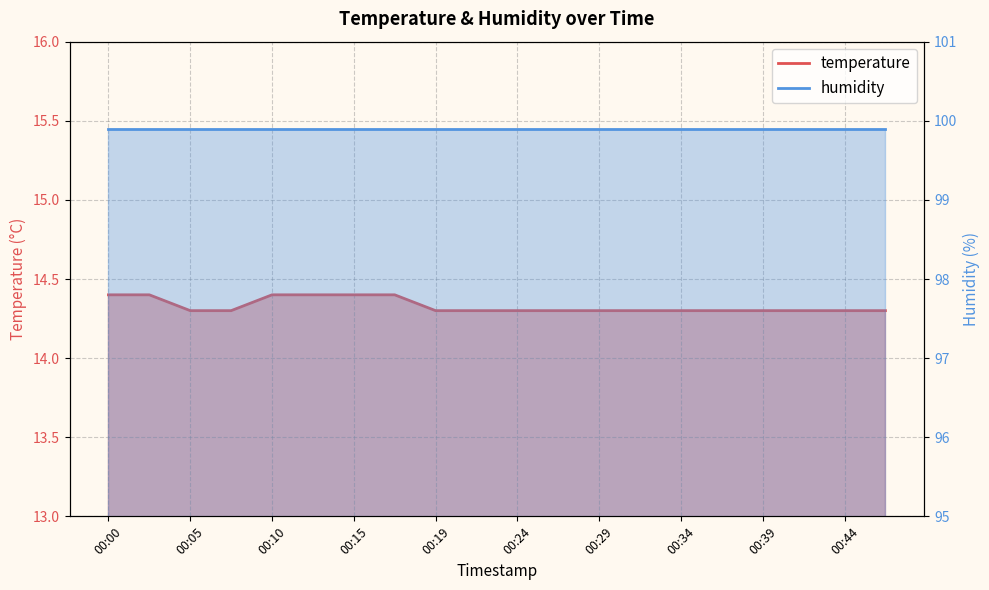

Approximately how many times larger is the value at 00:15 compared to 00:19?

1.0